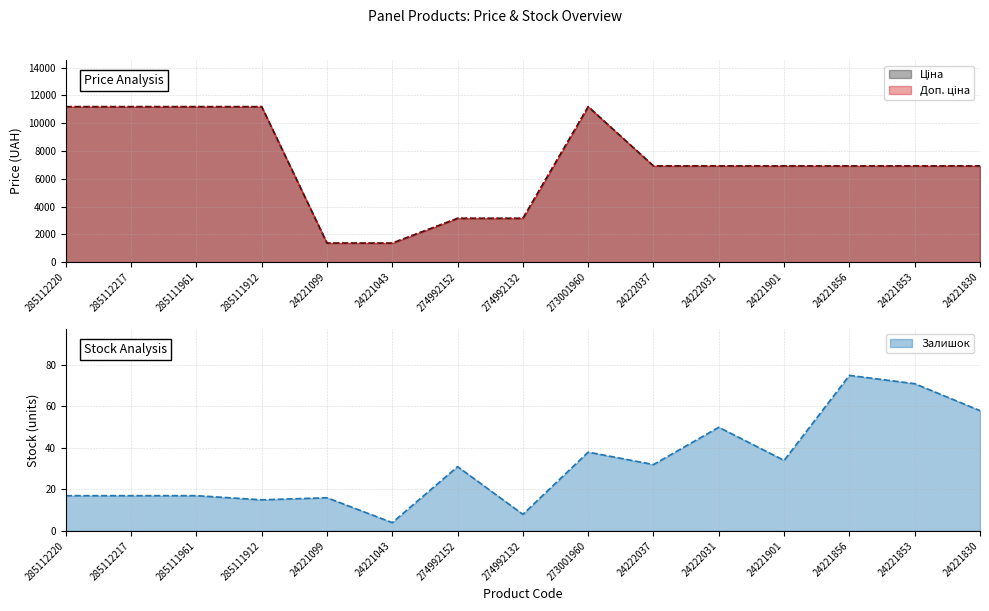

What is the smallest value displayed?

4.0